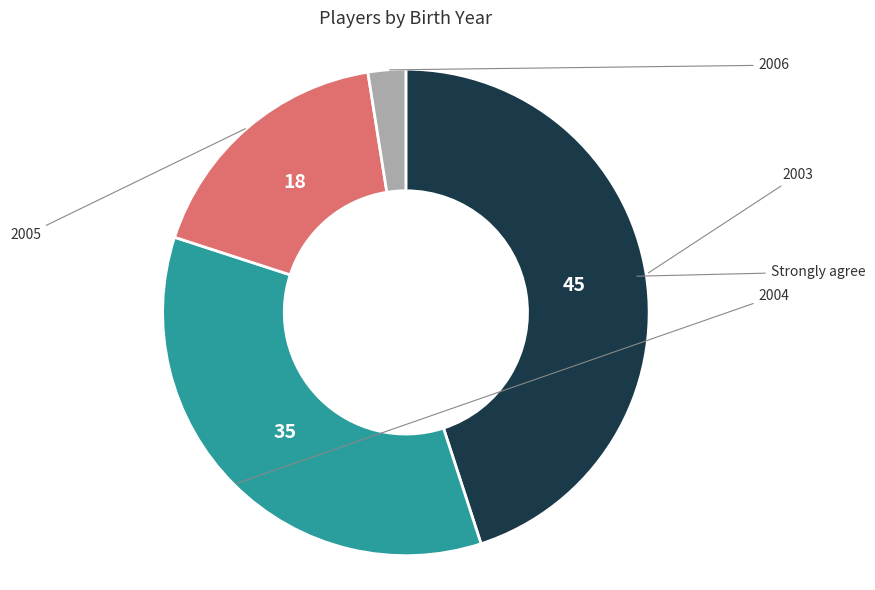

Is there a majority slice in this chart?

No